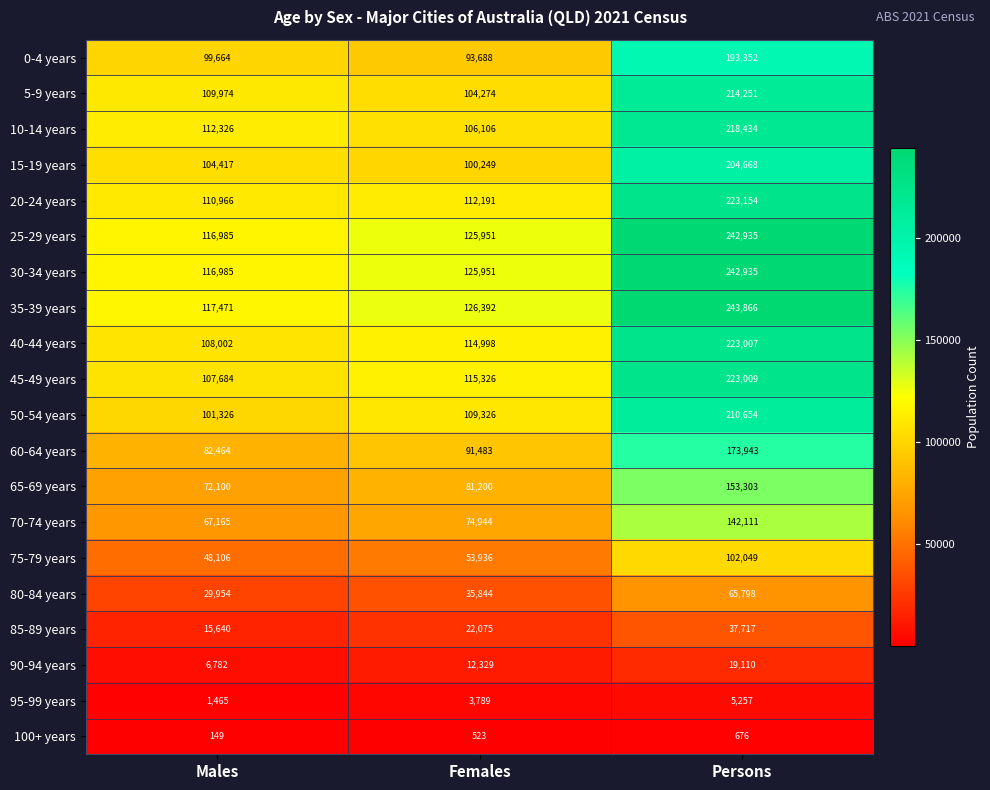

At which category is the sum across all series the highest?

Persons